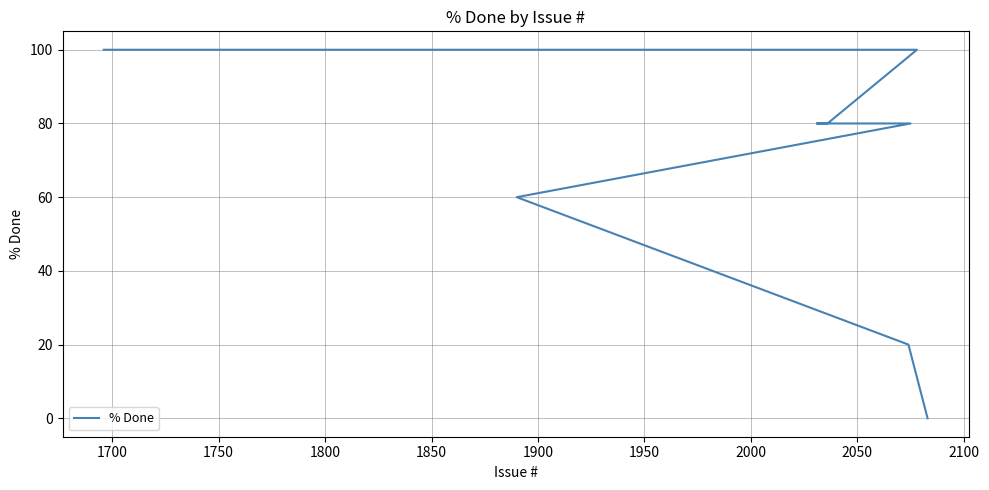

What is the greatest value displayed?

100